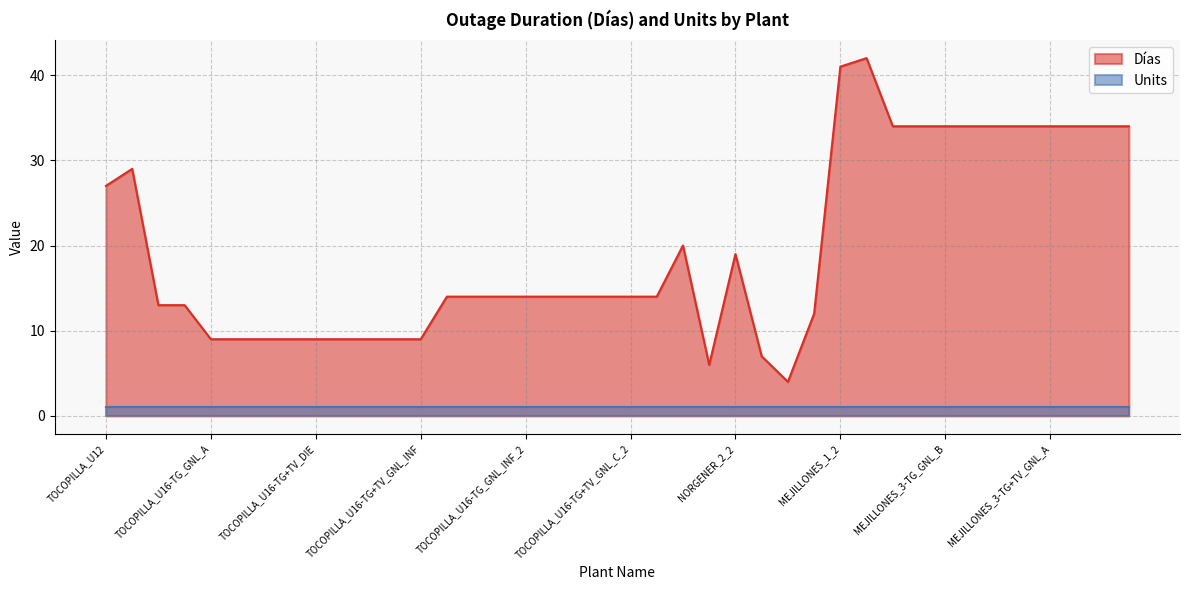

Which category has the lowest value across all series?

CHAPIQUINA_2